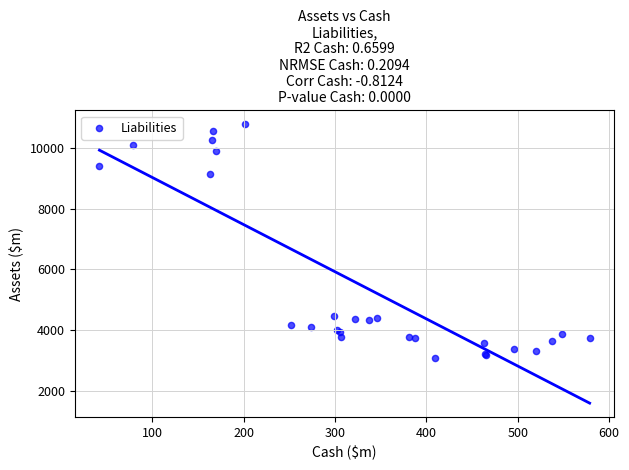

What Y value in the scatter plot is closest to 6936?

9145.0